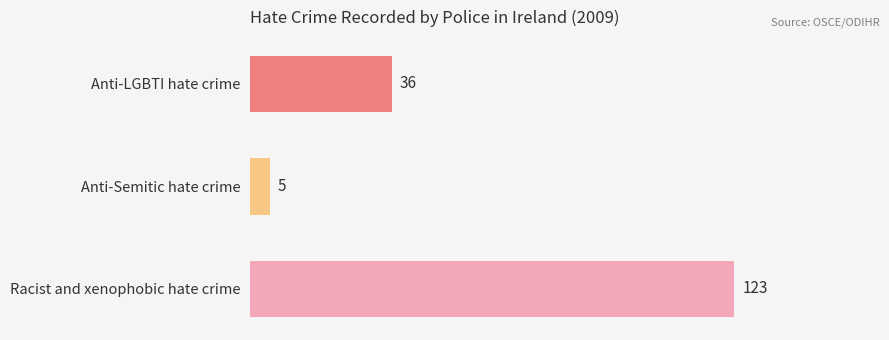

How many categories are shown in the chart?

3